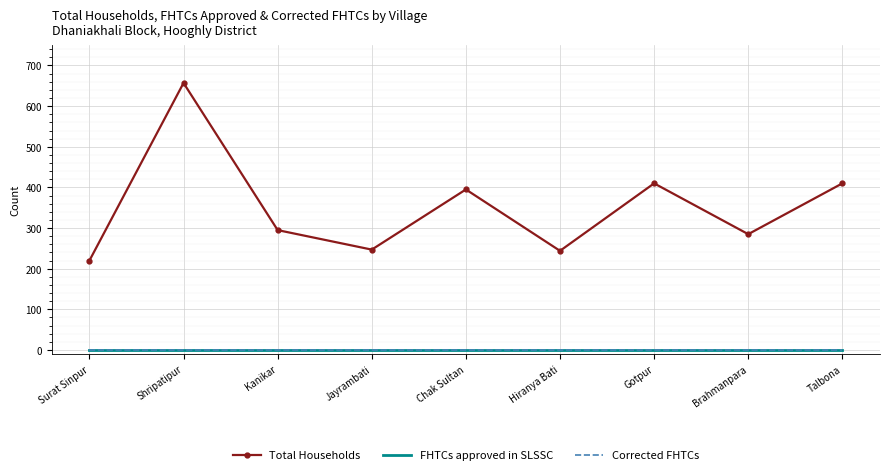

Which series has the largest total across all categories?

Total Households